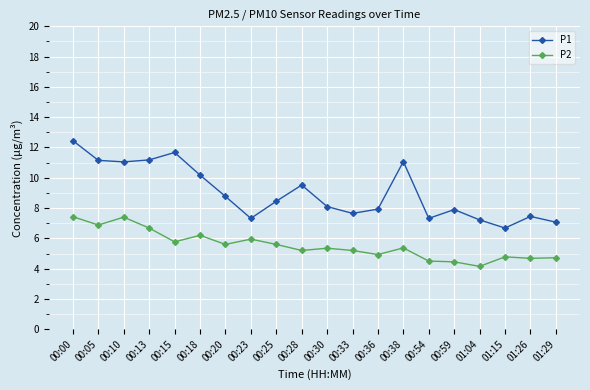

What is the approximate value of P2 at 01:26?

4.7